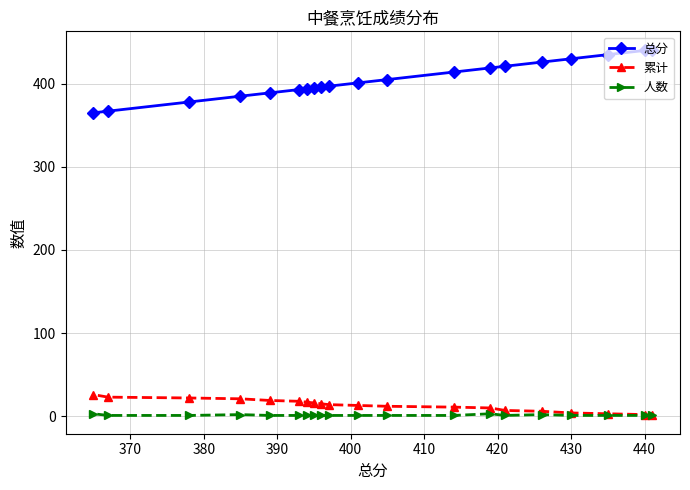

Which series has the largest range (max minus min)?

总分